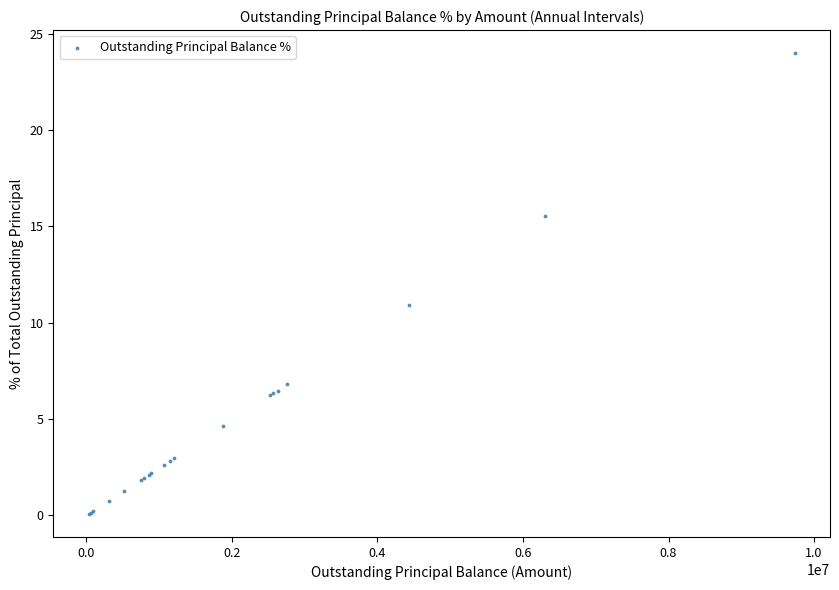

What Y value in the scatter plot is closest to 12?

10.9